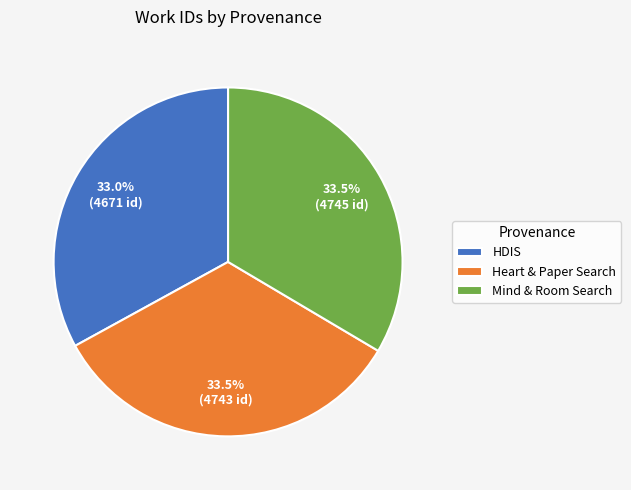

The HDIS slice represents 33% of the pie. True or false?

True